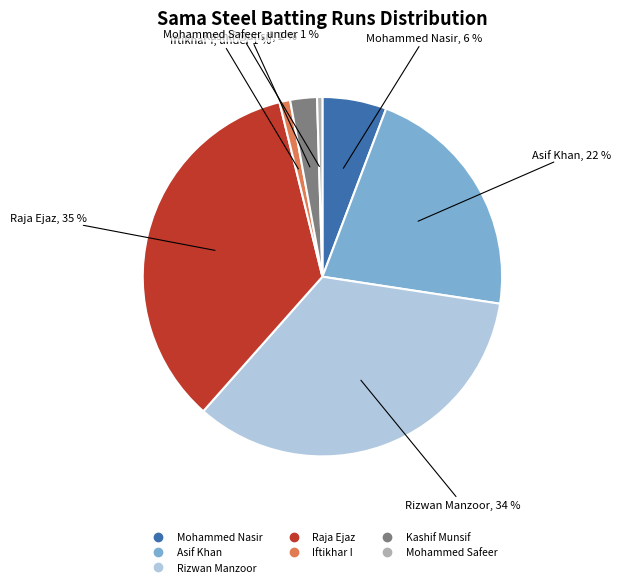

Is it true that Asif Khan is 22% of the pie?

True